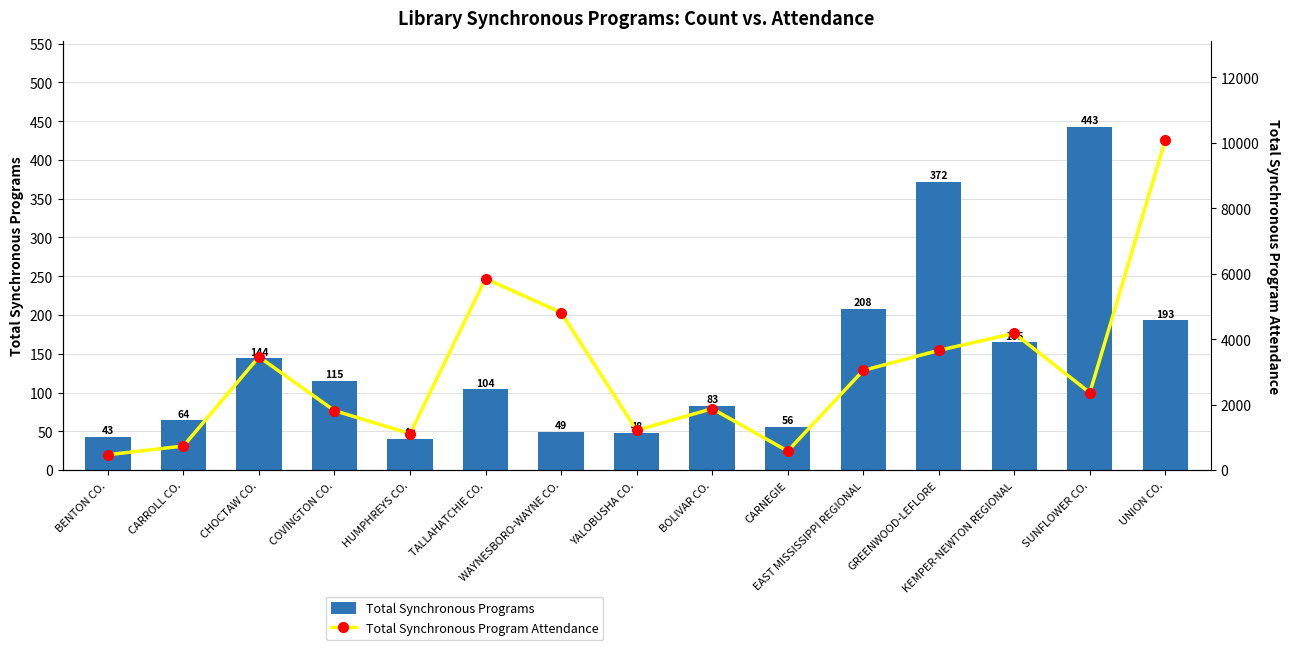

What is the label of the 8th bar from the right?

YALOBUSHA CO.